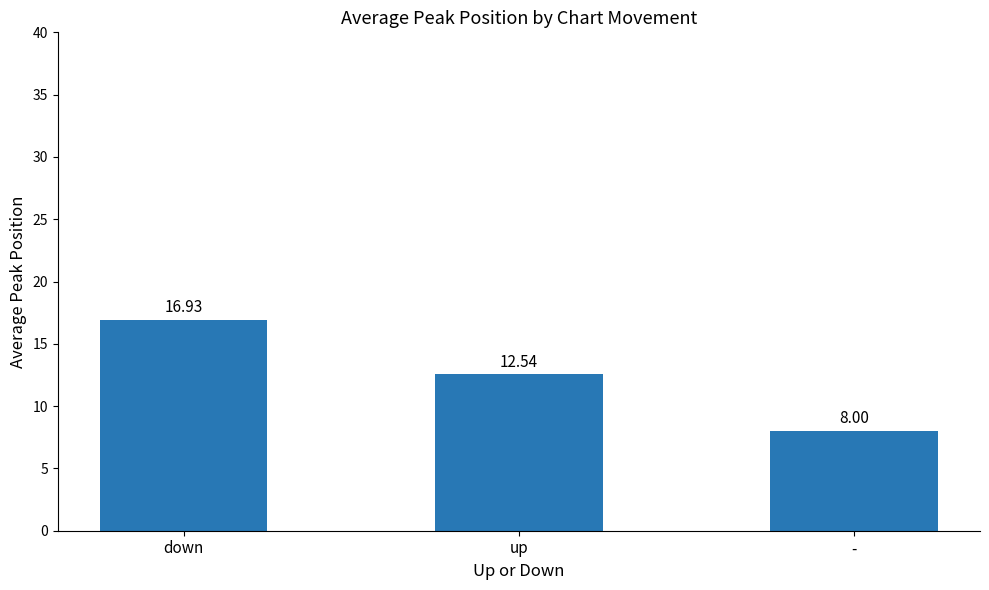

What is the label of the 1st bar from the right?

-